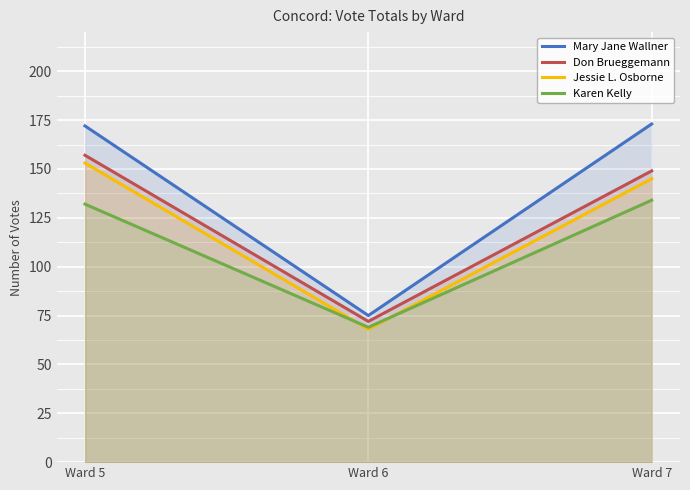

Reading left to right, extract all data points from this chart.

Mary Jane Wallner: Ward 5=172	Ward 6=75	Ward 7=173
Don Brueggemann: Ward 5=157	Ward 6=72	Ward 7=149
Jessie L. Osborne: Ward 5=153	Ward 6=68	Ward 7=145
Karen Kelly: Ward 5=132	Ward 6=69	Ward 7=134